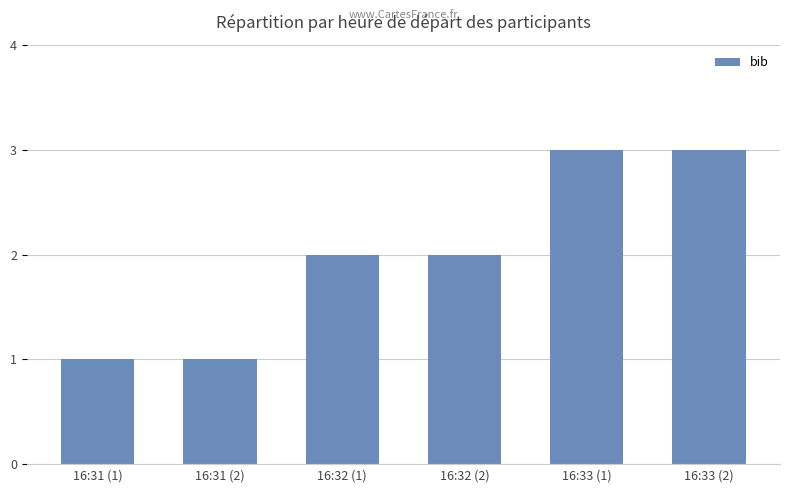

Reading left to right, list all the values displayed in this chart.

16:31 (1)=1	16:31 (2)=1	16:32 (1)=2	16:32 (2)=2	16:33 (1)=3	16:33 (2)=3